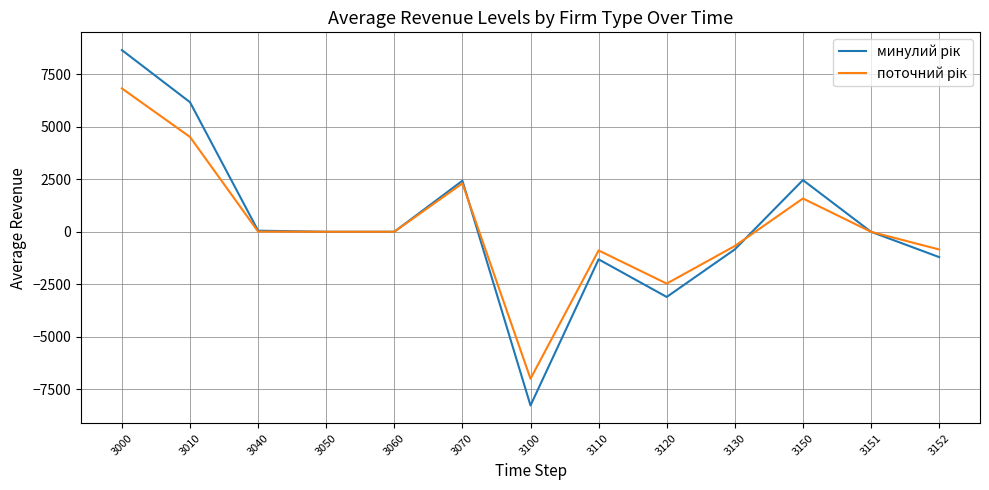

At which category is the sum across all series the highest?

3000